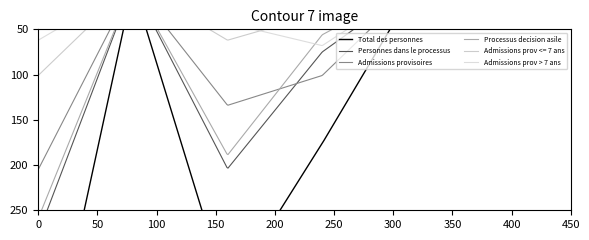

How many categories are shown in the chart?

6